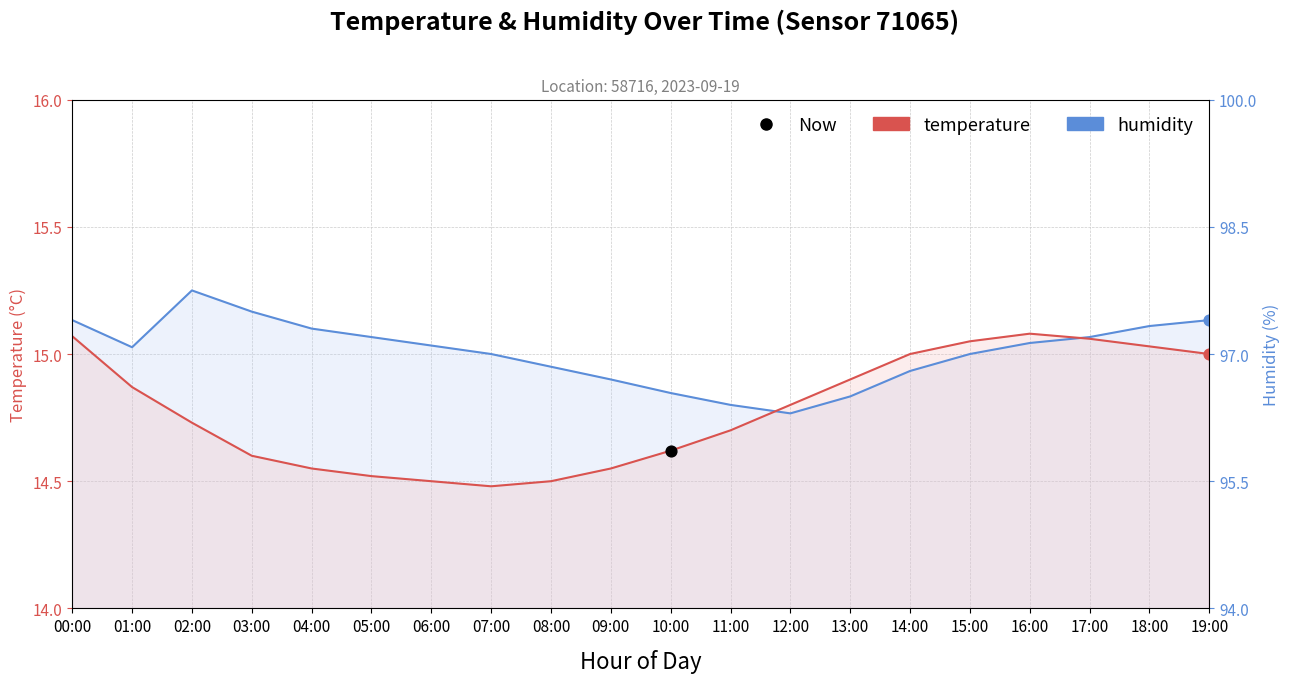

Which series has the largest total across all categories?

humidity